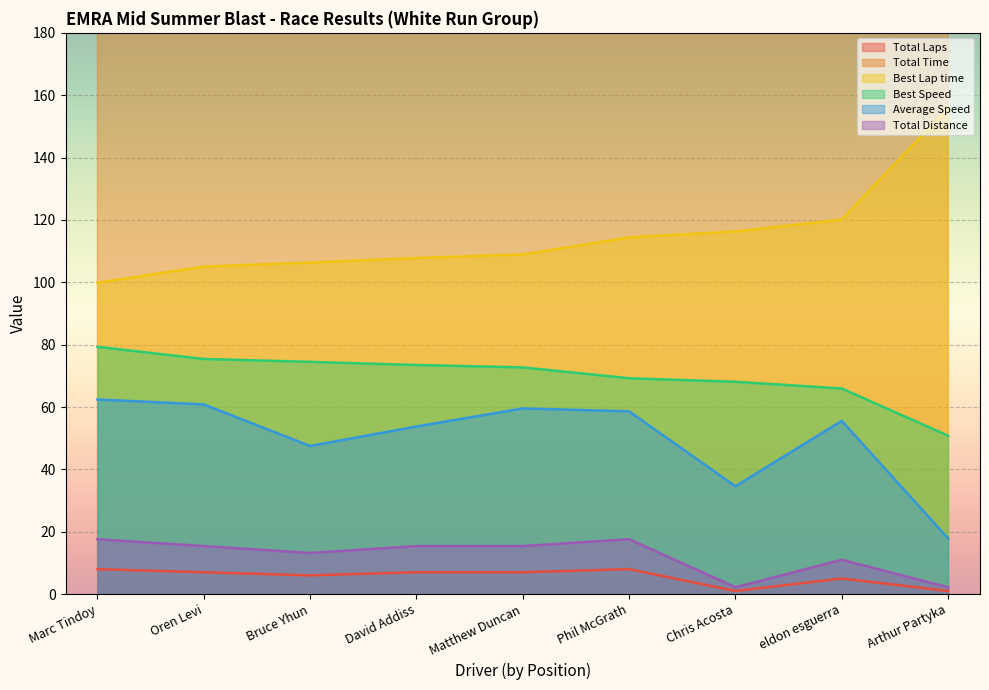

True or false: Total Time has more than 0 points higher than both neighbors.

True